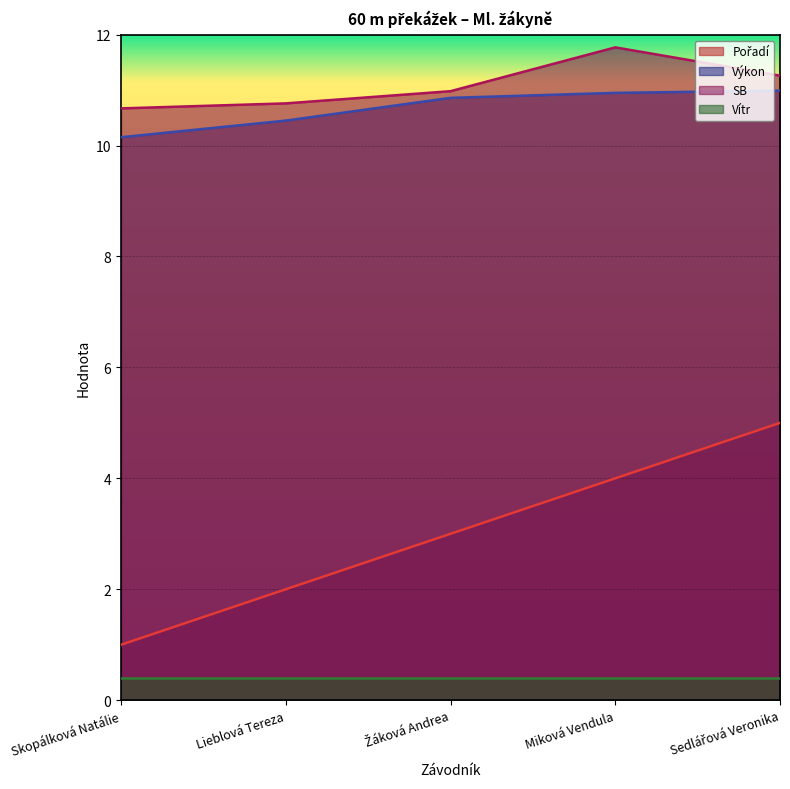

True or false: SB has a value of 10.7 at Skopálková Natálie.

True